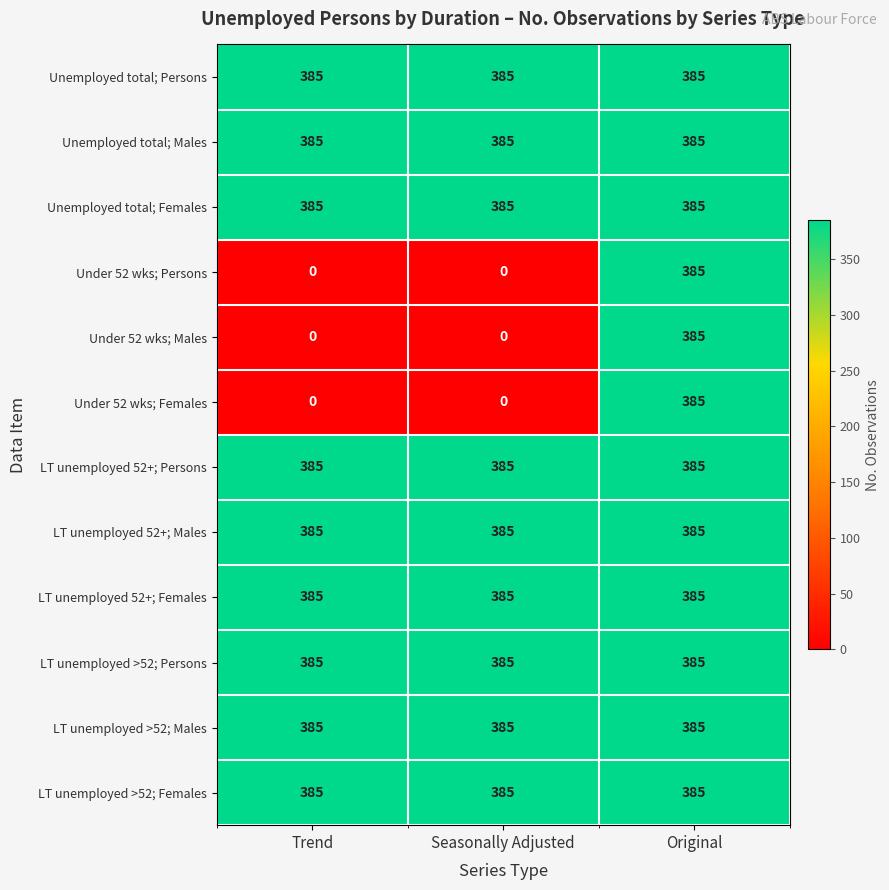

At how many categories does at least one series exceed 179?

3